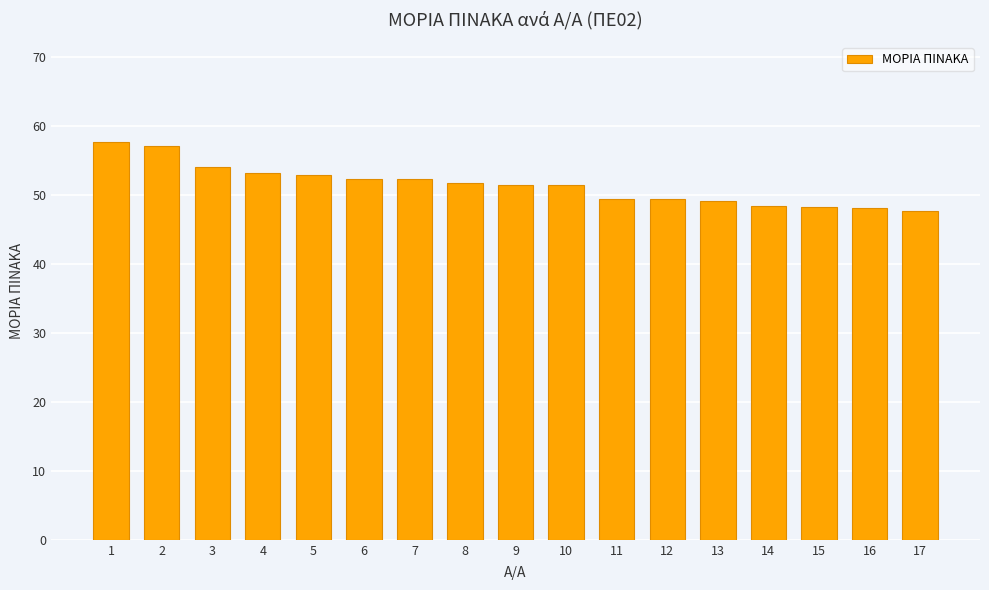

What is the change in value from 2 to 6?

-4.7